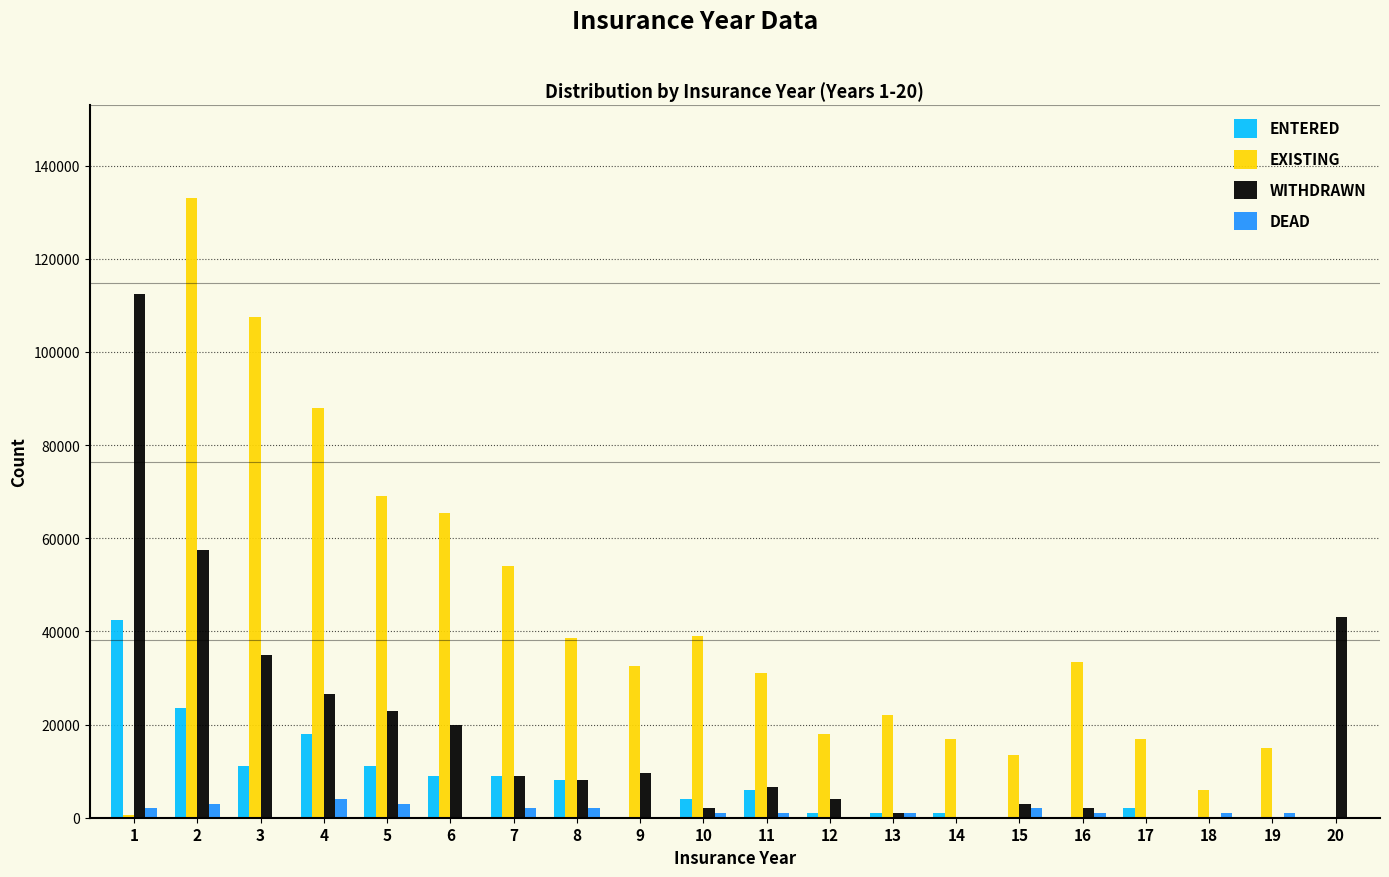

Is the value of EXISTING at 1 greater than the value of ENTERED at 4?

No